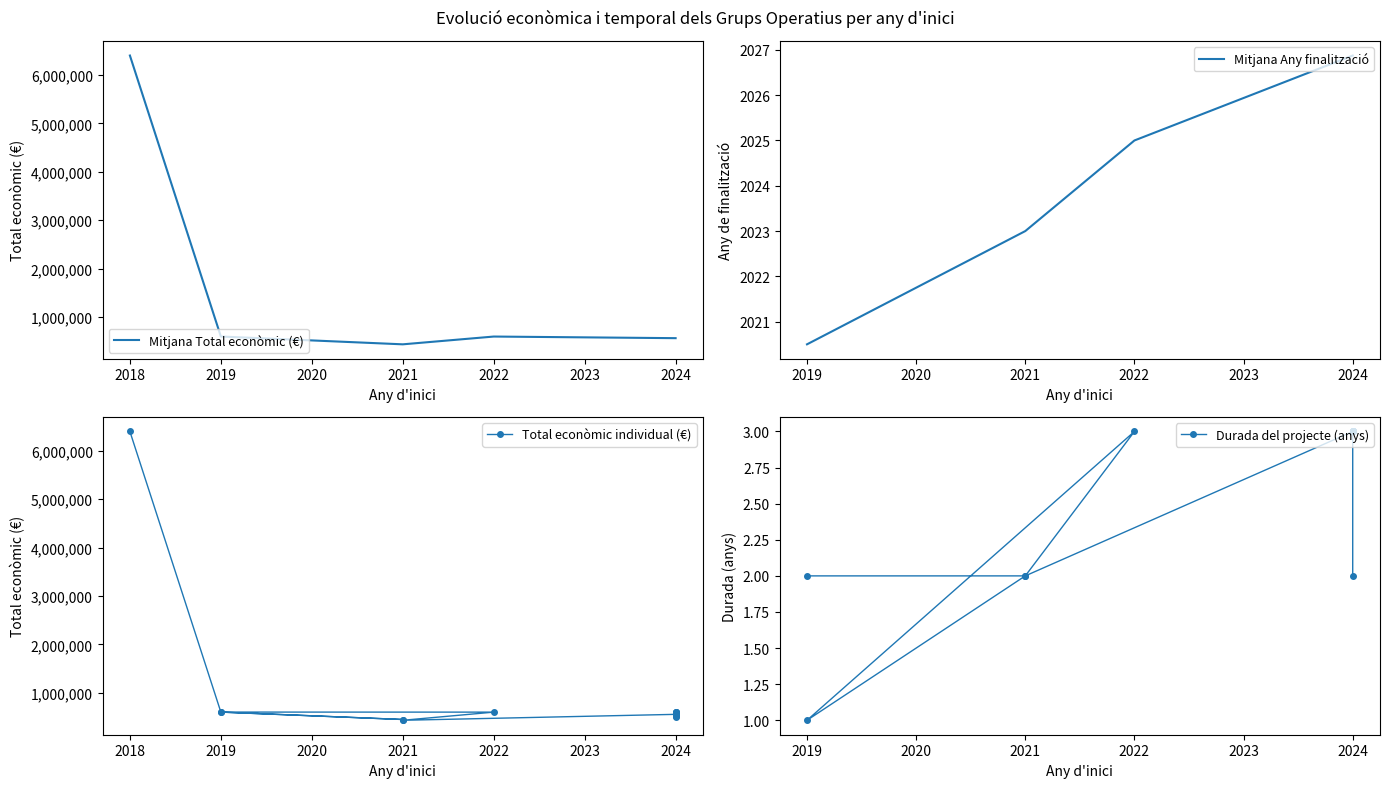

Rank the categories by value from lowest to highest.

2021, 2021, 2024, 2024, 2024, 2024, 2024, 2022, 2024, 2024, 2019, 2024, 2019, 2018